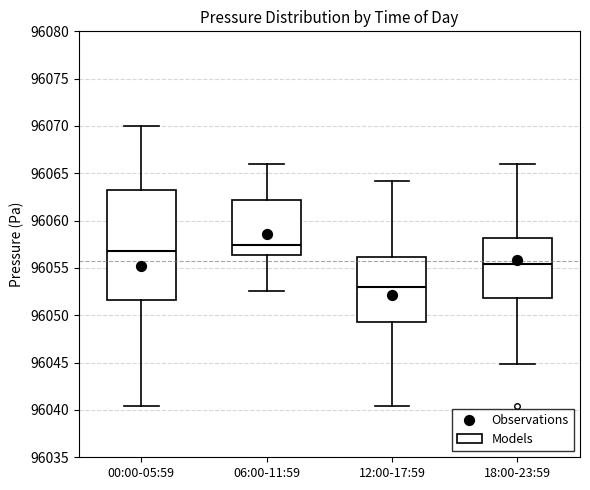

Where does the lower whisker of the box for 18:00-23:59 end on the y-axis? The values are not printed on the chart, so give them approximately, as read against the axis.

96045.0